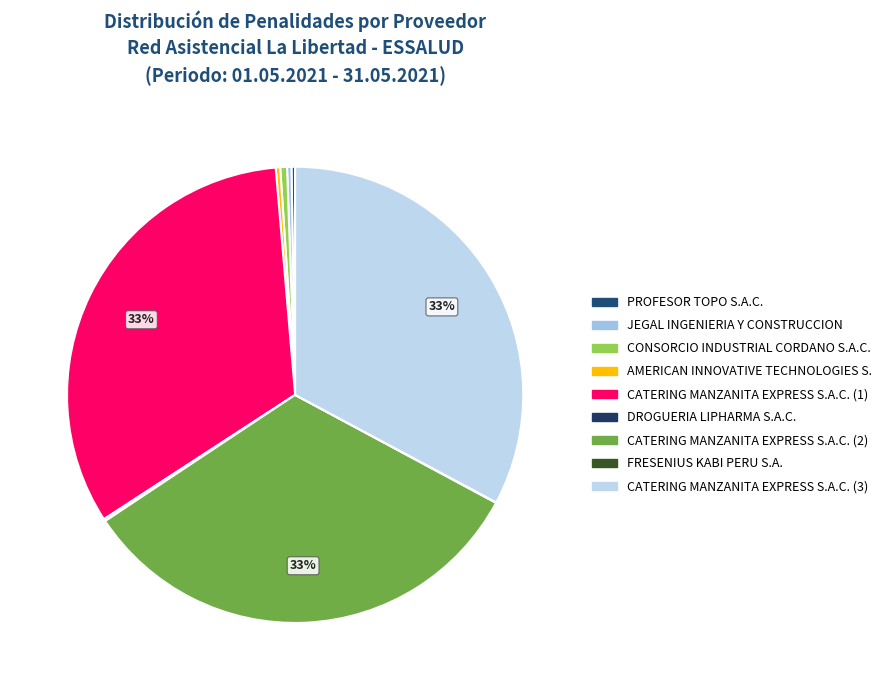

What is the smallest slice in the pie chart?

FRESENIUS KABI PERU S.A.